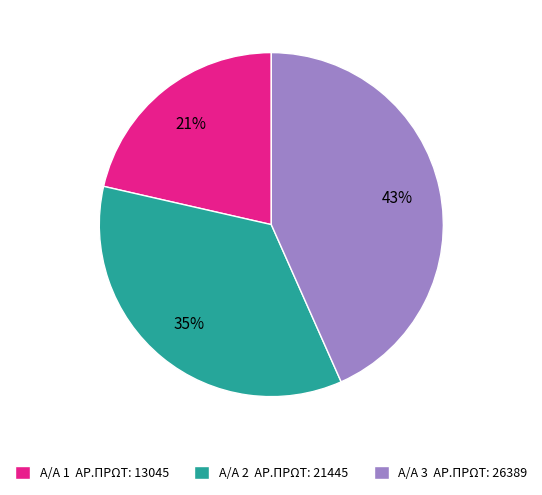

Rank the categories by value from highest to lowest.

Α/Α 3 ΑΡ.ΠΡΩΤ: 26389, Α/Α 2 ΑΡ.ΠΡΩΤ: 21445, Α/Α 1 ΑΡ.ΠΡΩΤ: 13045